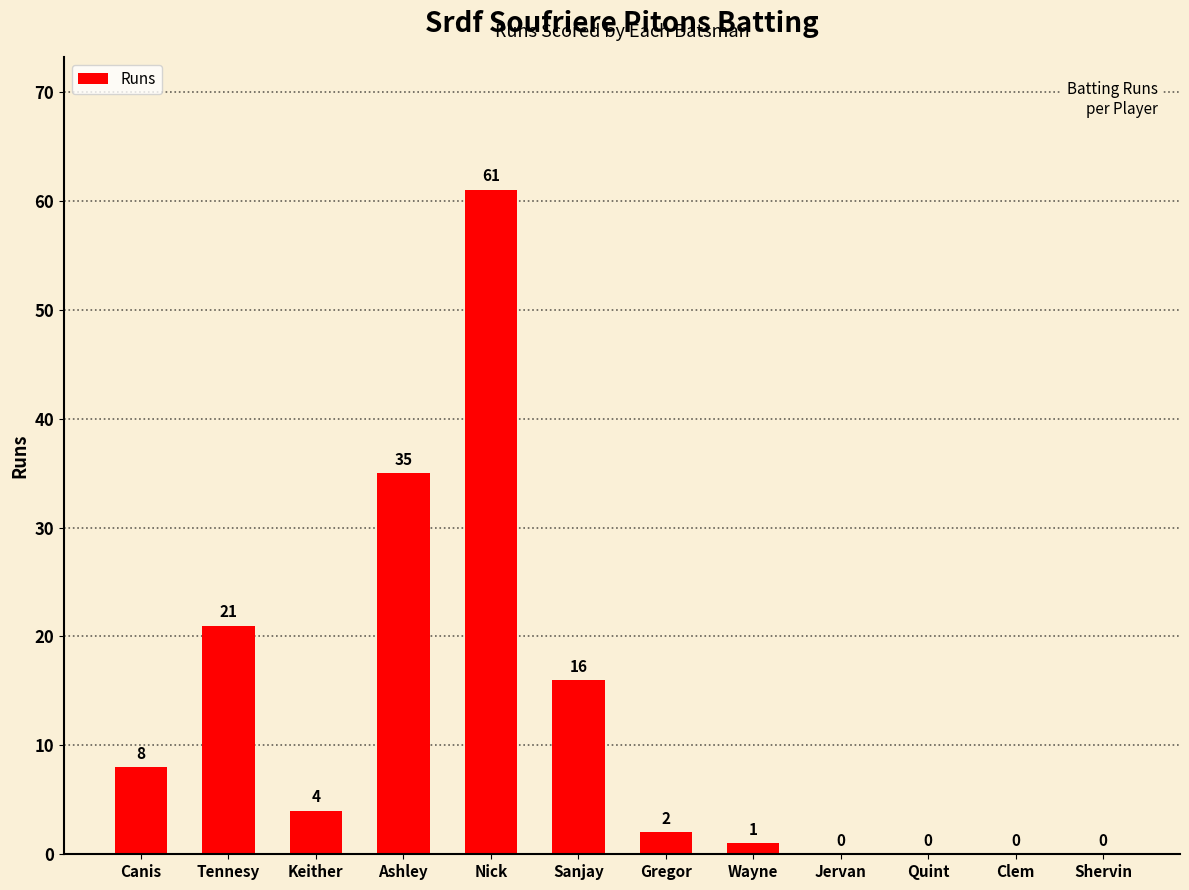

Count the number of data series in this chart.

1